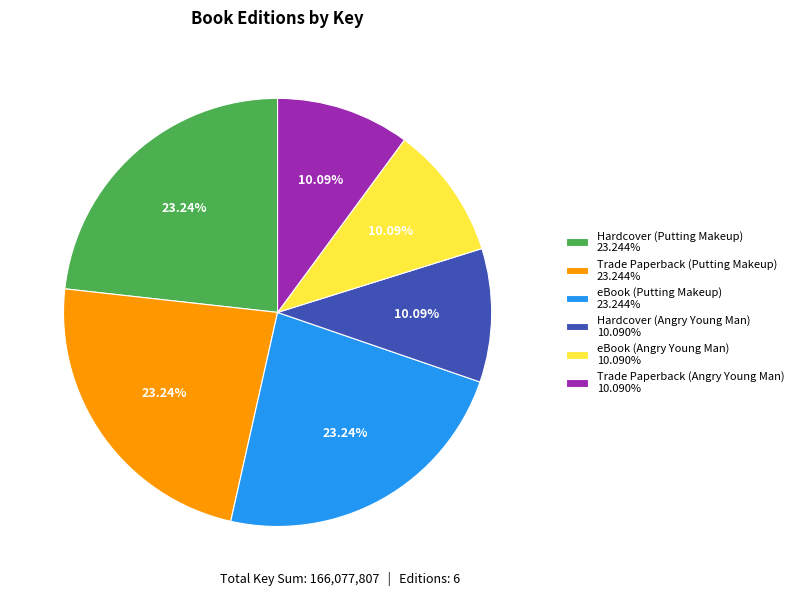

To the nearest percent, what portion does Hardcover (Putting Makeup) represent?

23%